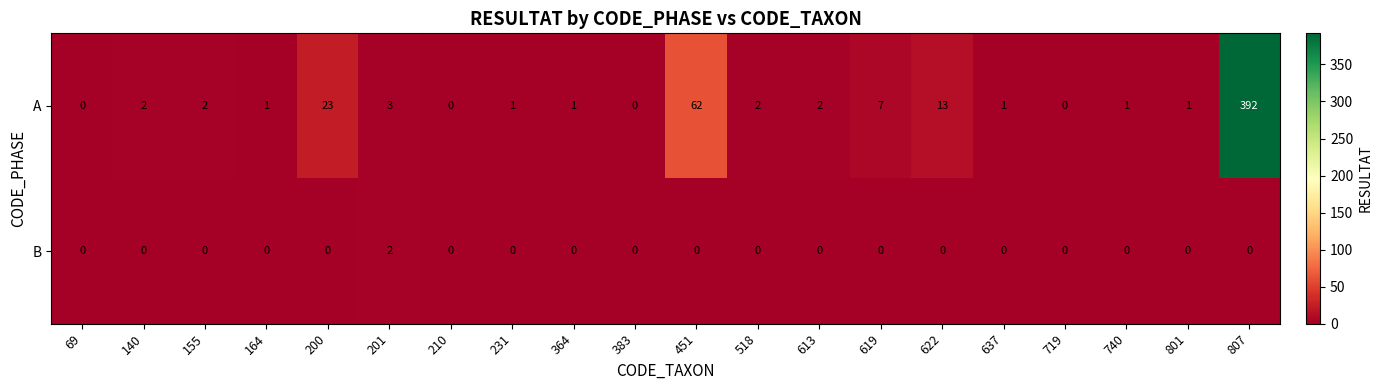

Which label corresponds to the largest value in the chart?

807